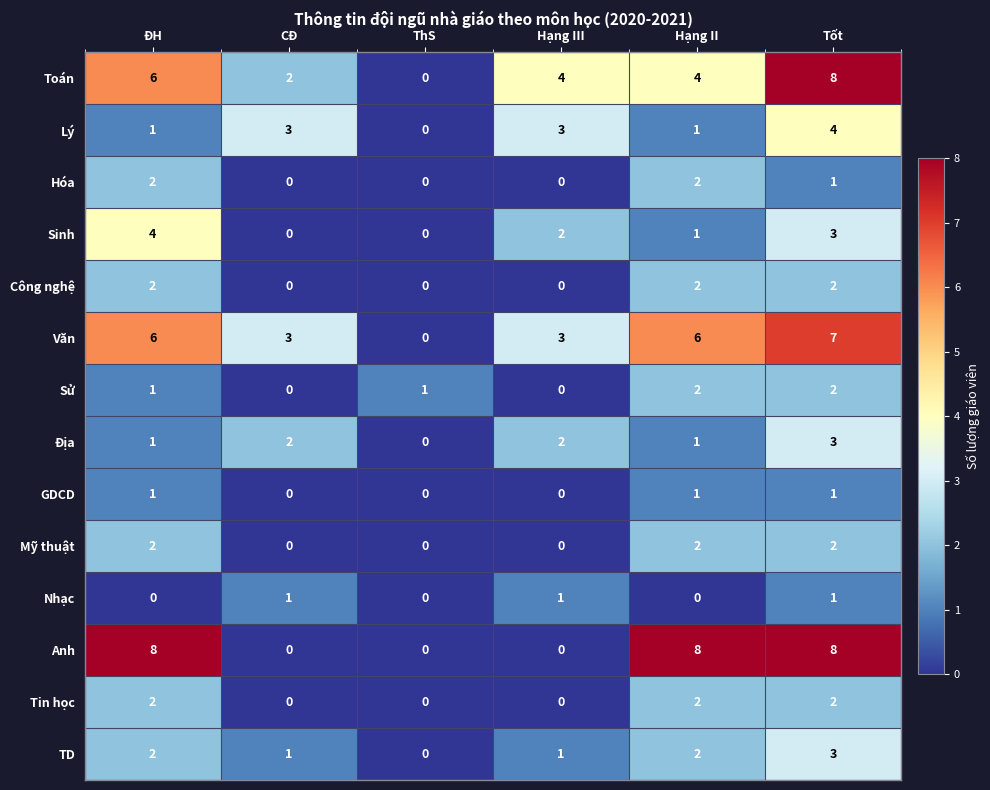

What is the difference between the maximum and minimum values in the TD series?

3